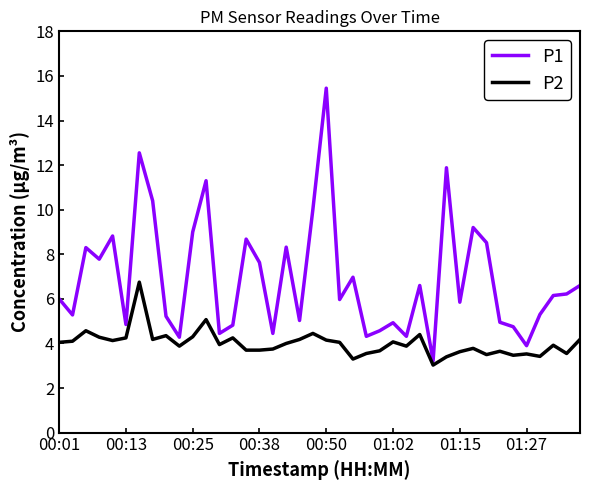

What is the lowest value of the P1 series?

3.2